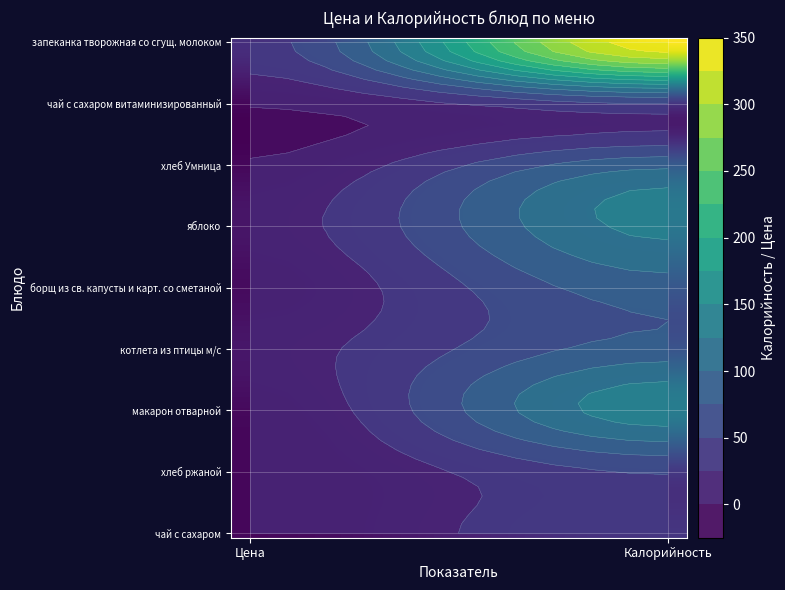

What is the difference between the highest and lowest values at 1?

293.6